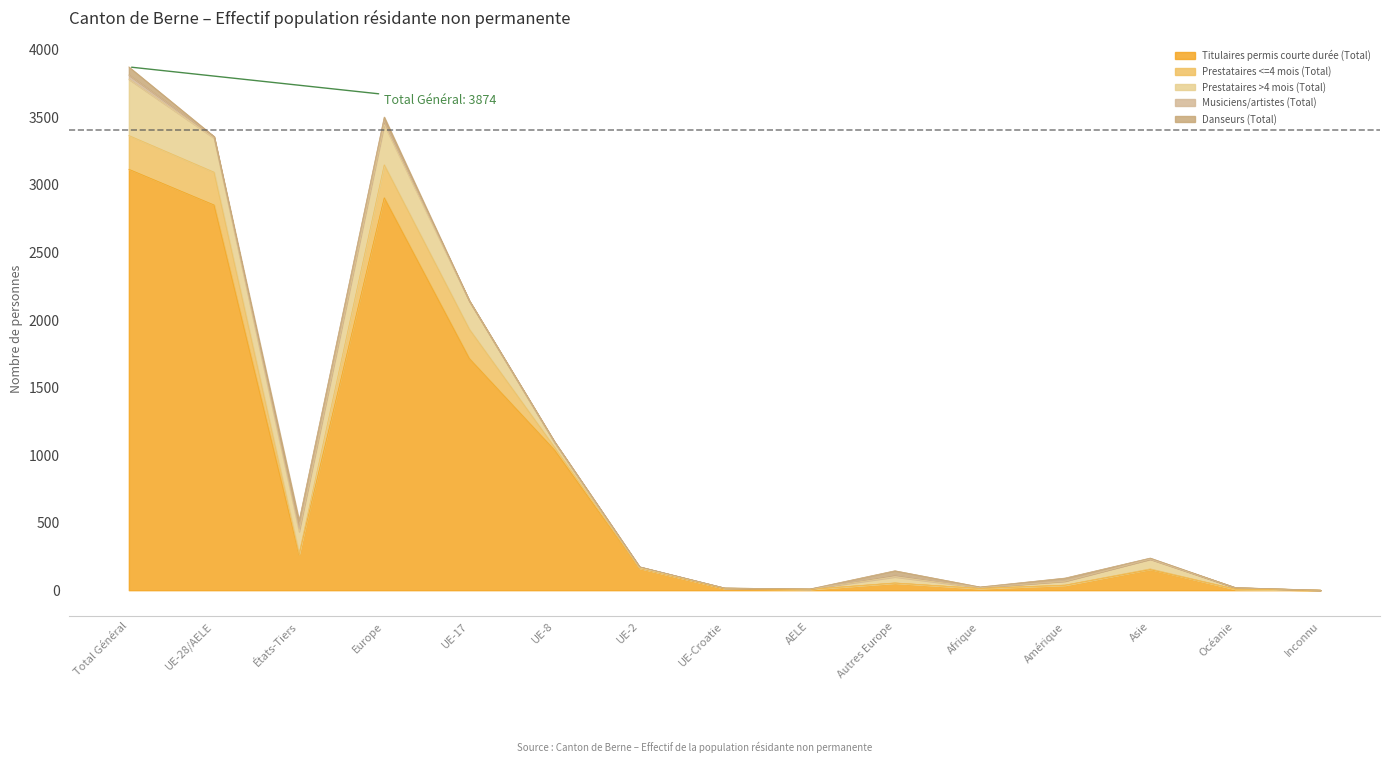

What is the total value across all series at UE-28/AELE?

3359